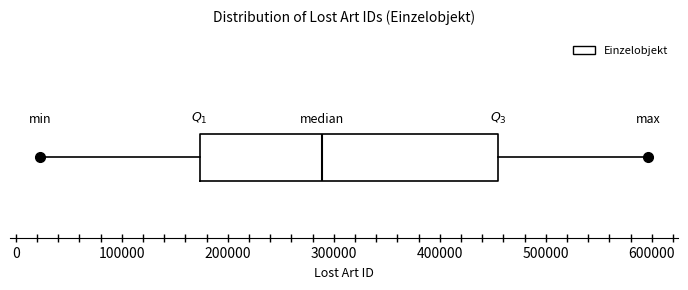

Where does the left whisker of the box end on the x-axis? The values are not printed on the chart, so give them approximately, as read against the axis.

20000